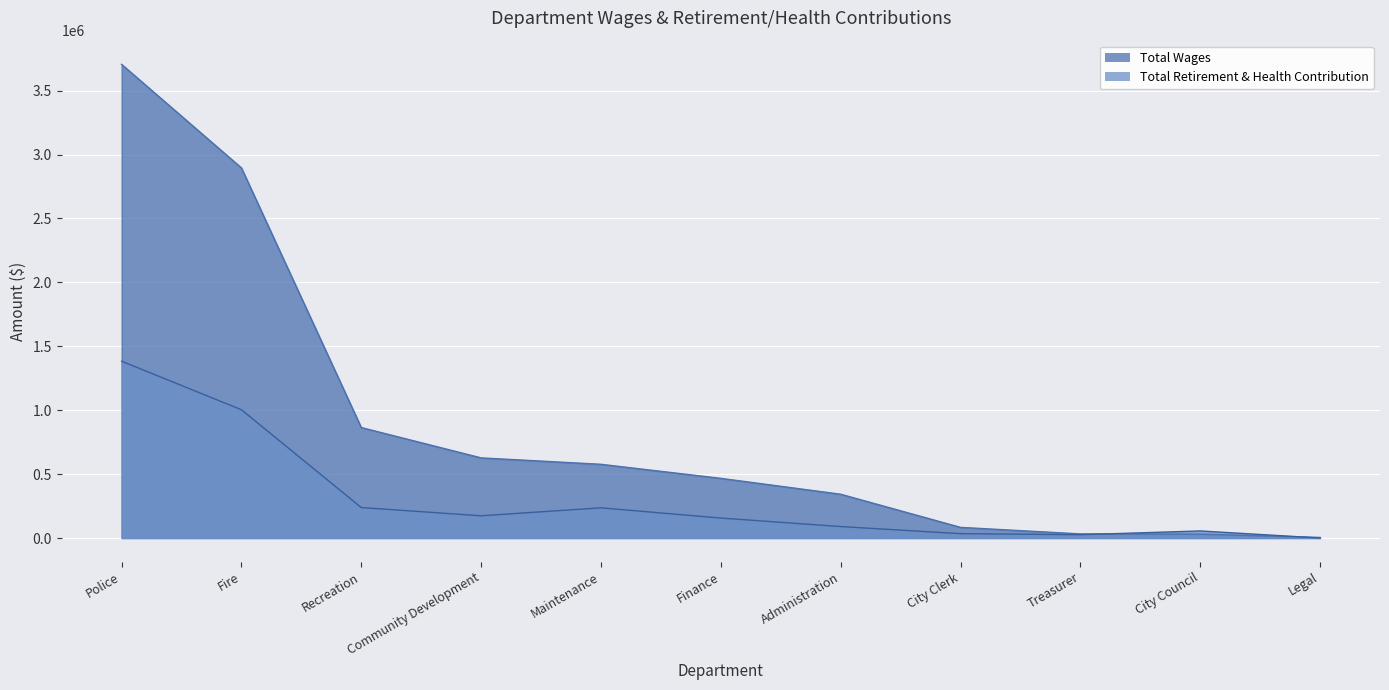

Where is Total Wages nearest to the value 1854974?

Recreation